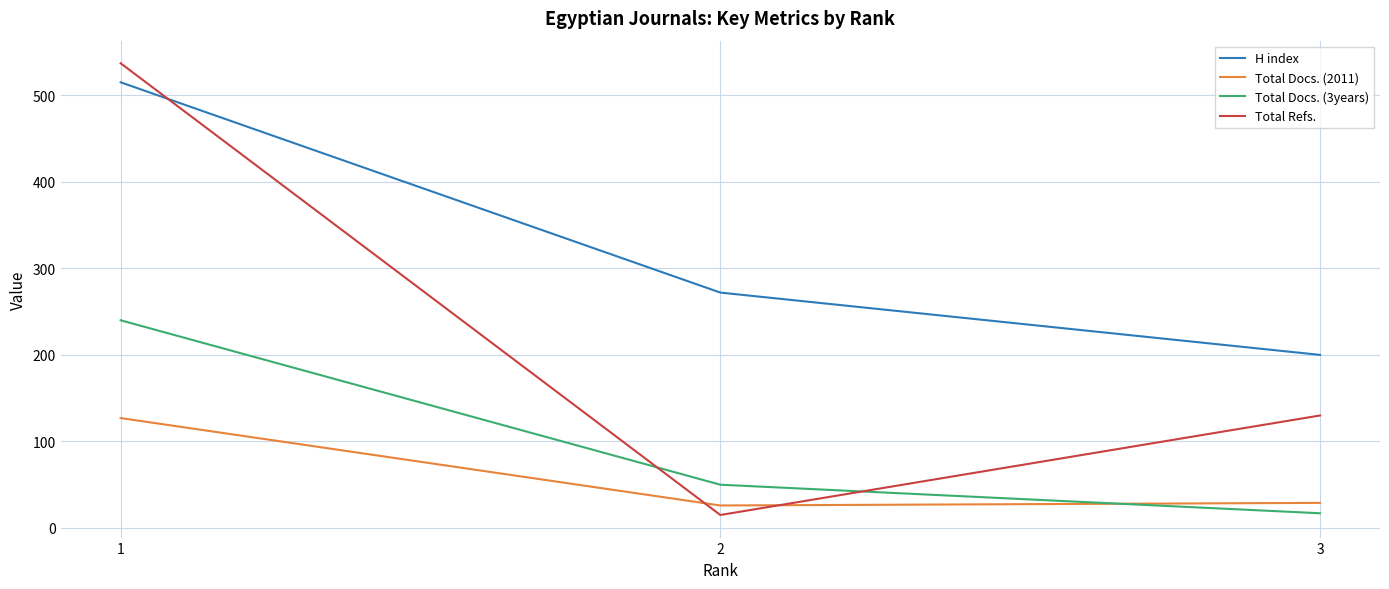

Which series has the largest total across all categories?

H index